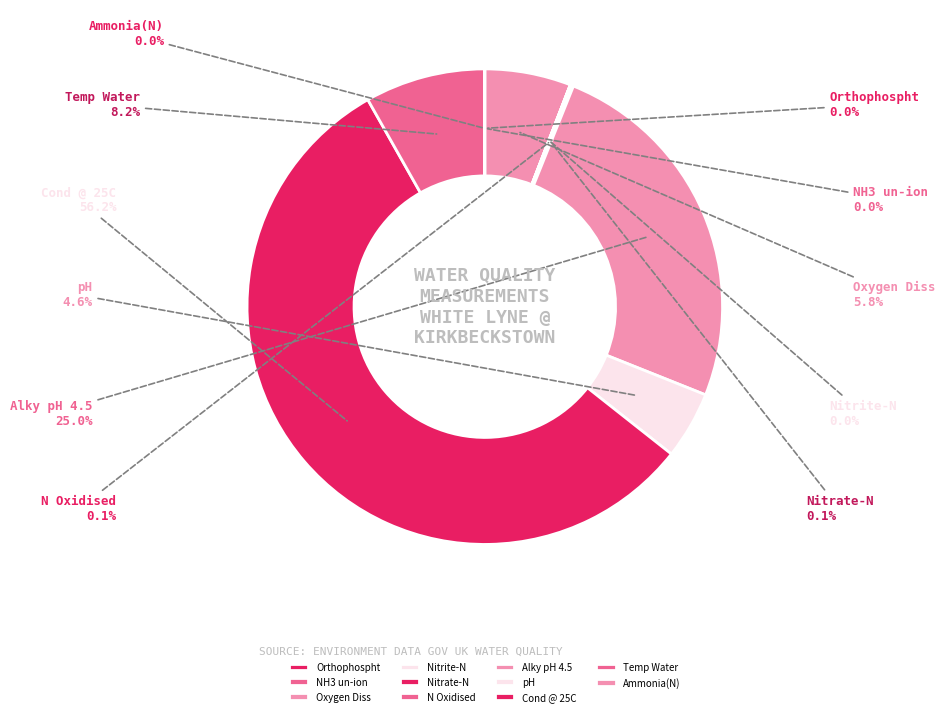

Is there any slice that represents more than half of the pie?

Yes